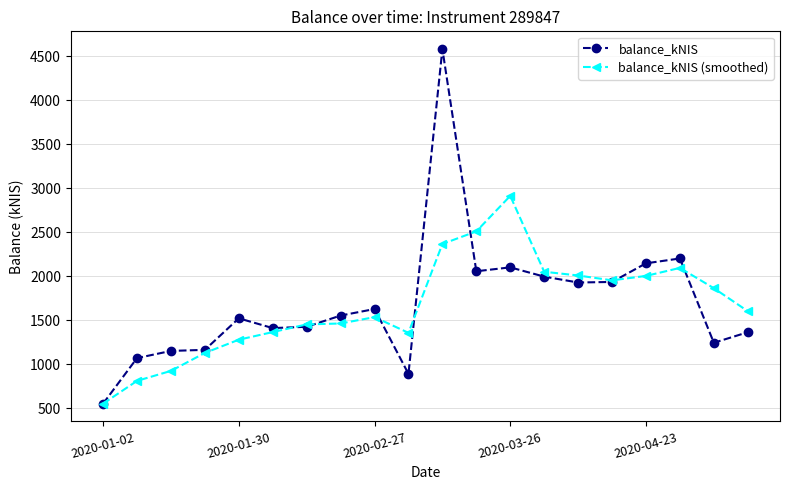

What is the smallest value displayed?

552.3